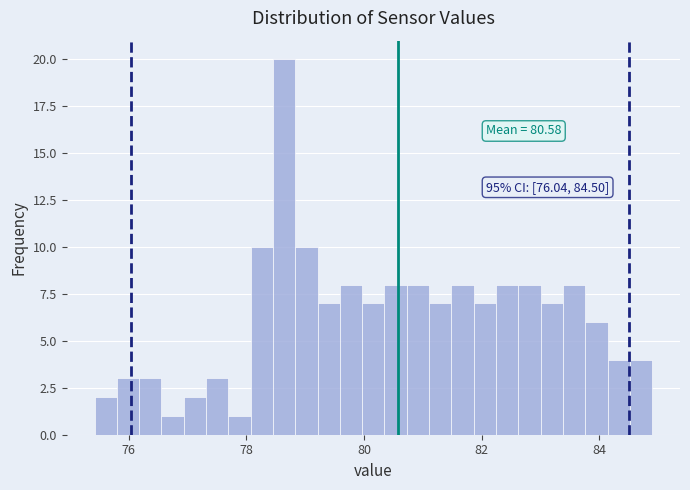

Around what value on the x-axis is the tallest bar? Give the approximate position of its centre, as read against the axis.

78.6